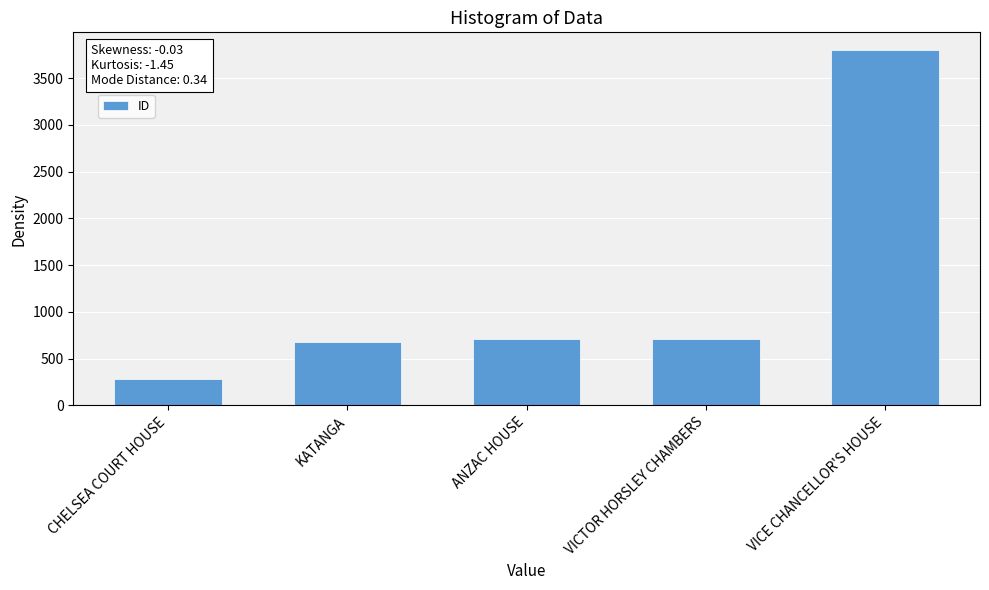

What is the label of the 1st bar from the left?

CHELSEA COURT HOUSE